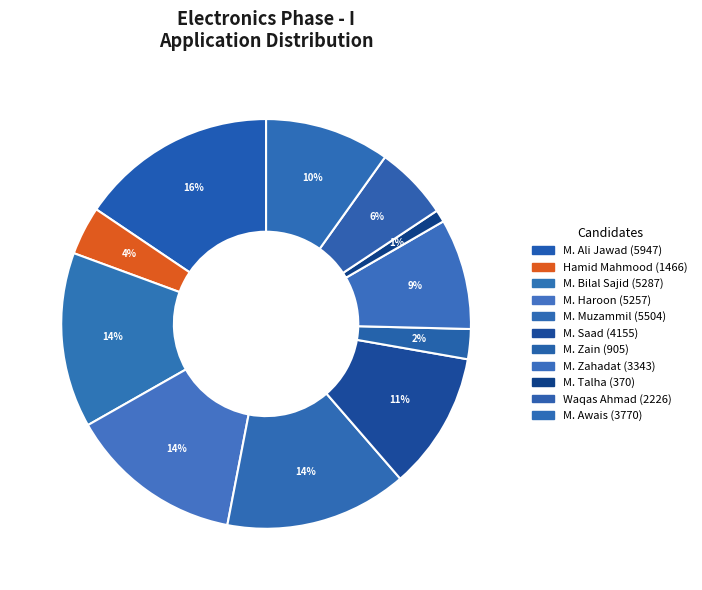

Count the number of slices in the pie.

11